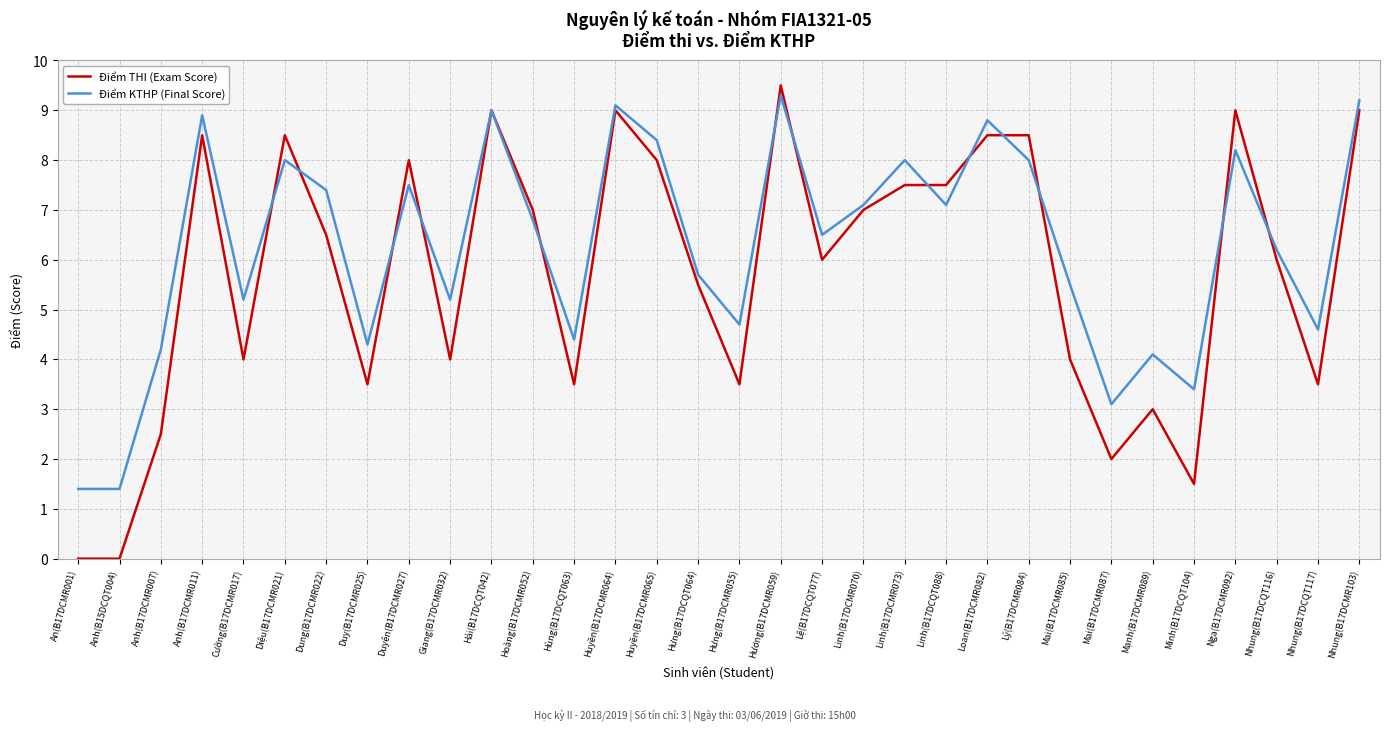

At Linh(B17DCMR070), list the series in order from smallest to largest.

Điểm THI (Exam Score), Điểm KTHP (Final Score)